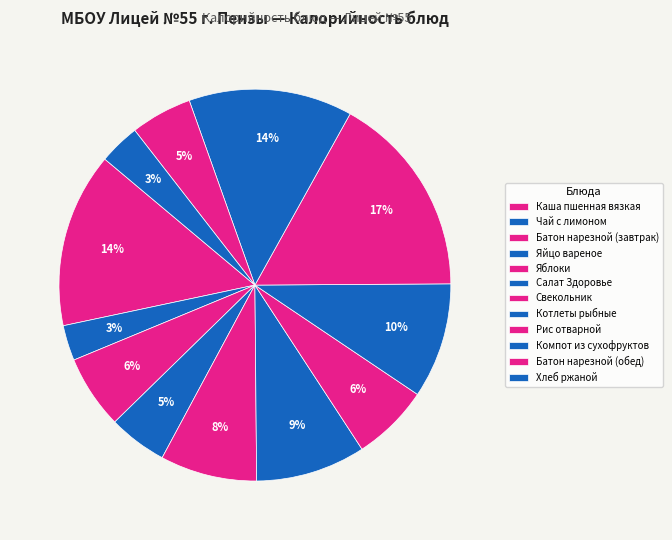

How many slices are in this pie chart?

12